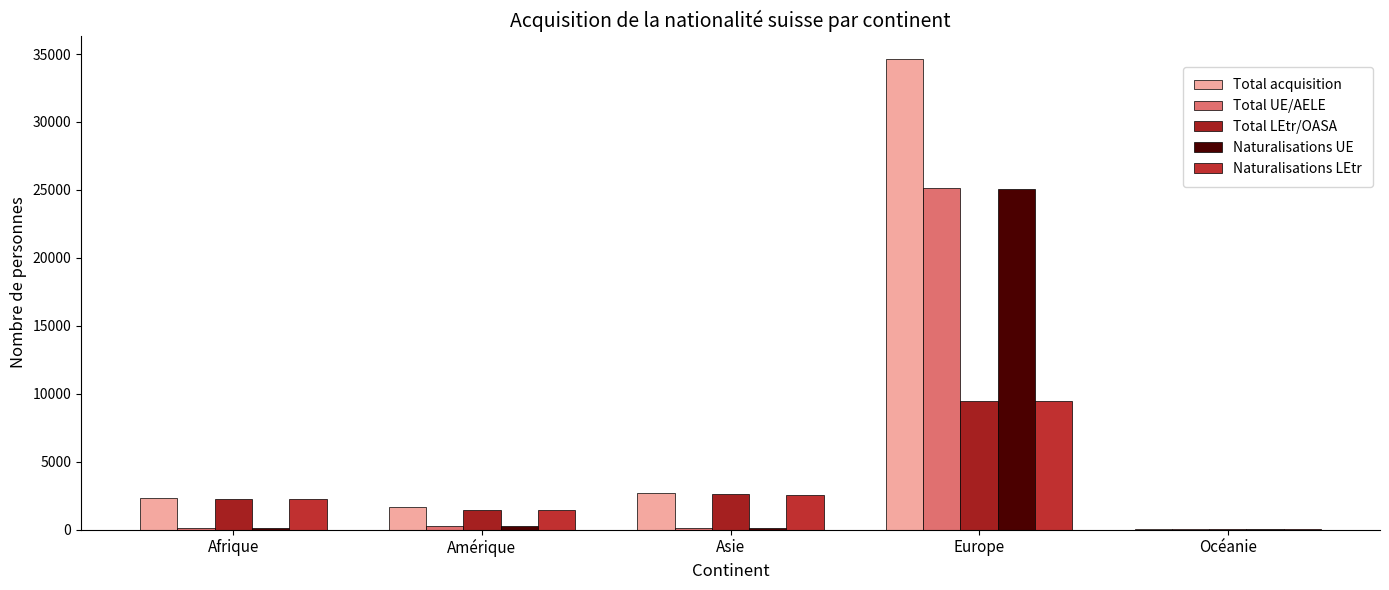

What are all the series names shown in the legend?

Total acquisition, Total UE/AELE, Total LEtr/OASA, Naturalisations UE, Naturalisations LEtr